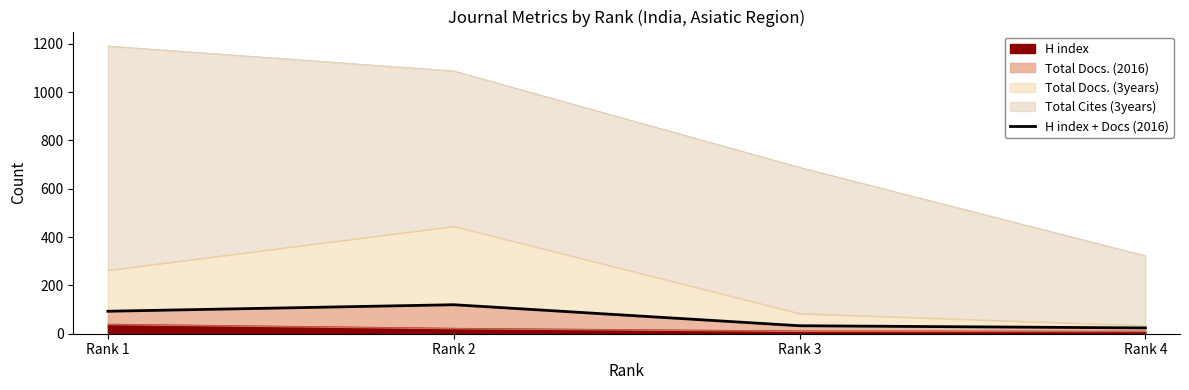

Reading left to right, what are all the values shown in this chart?

93	120	33	24